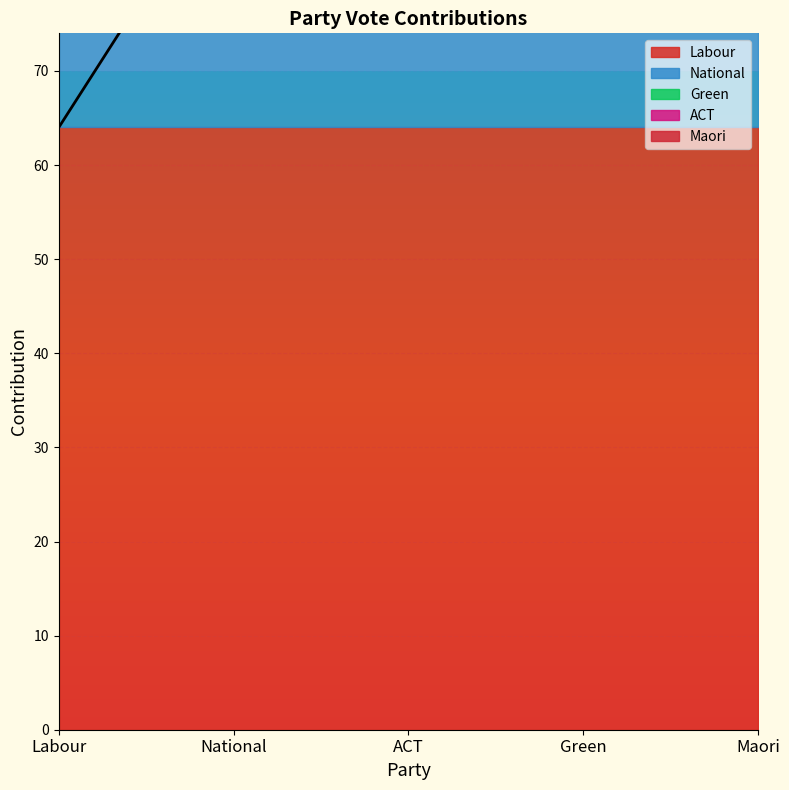

What is the label of the 1st point from the right?

Maori